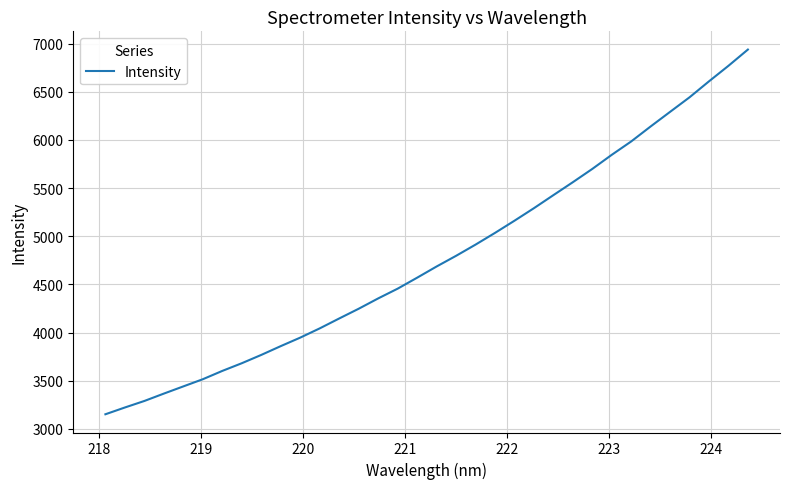

What is the greatest value displayed?

6937.1